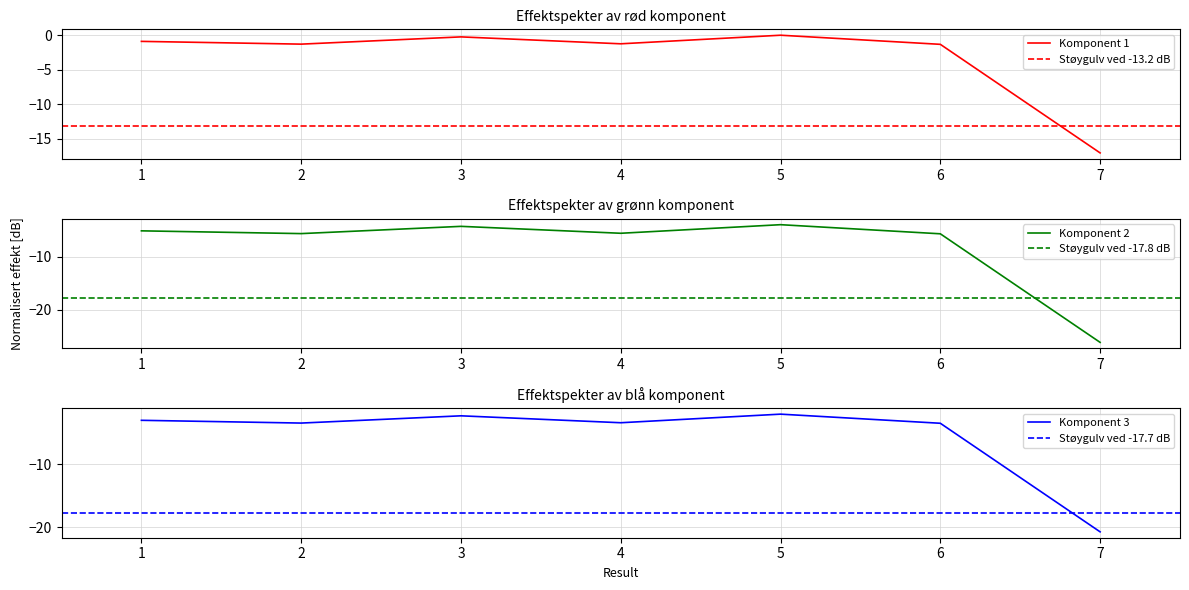

The value at 5 is 9.2. True or false?

False